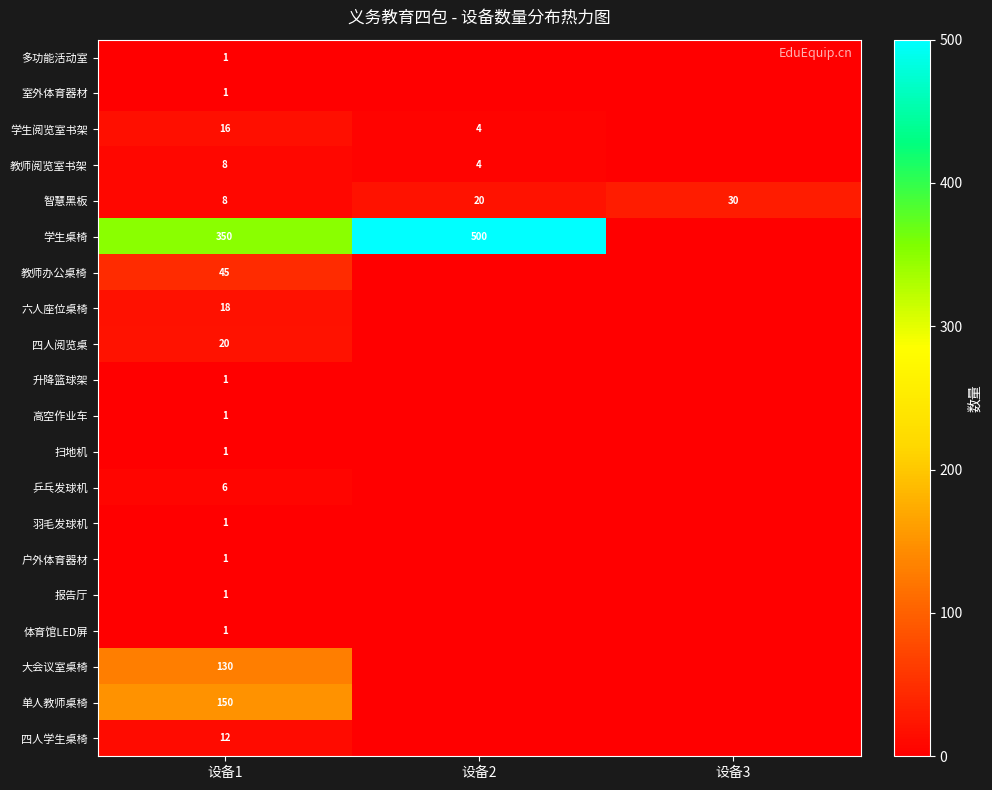

At which label does 智慧黑板 reach its minimum?

设备1